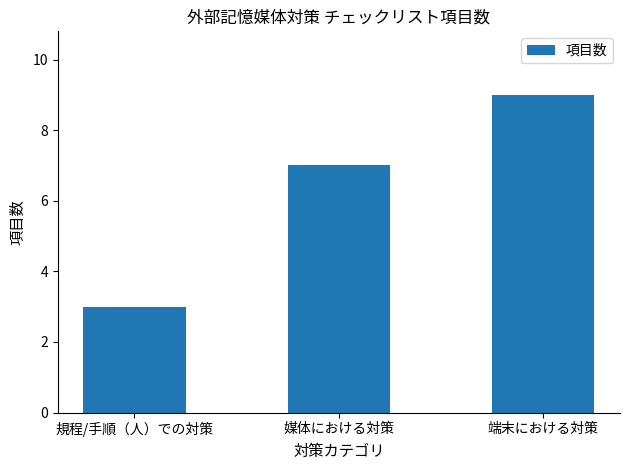

Rank the categories by value from highest to lowest.

端末における対策, 媒体における対策, 規程/手順（人）での対策